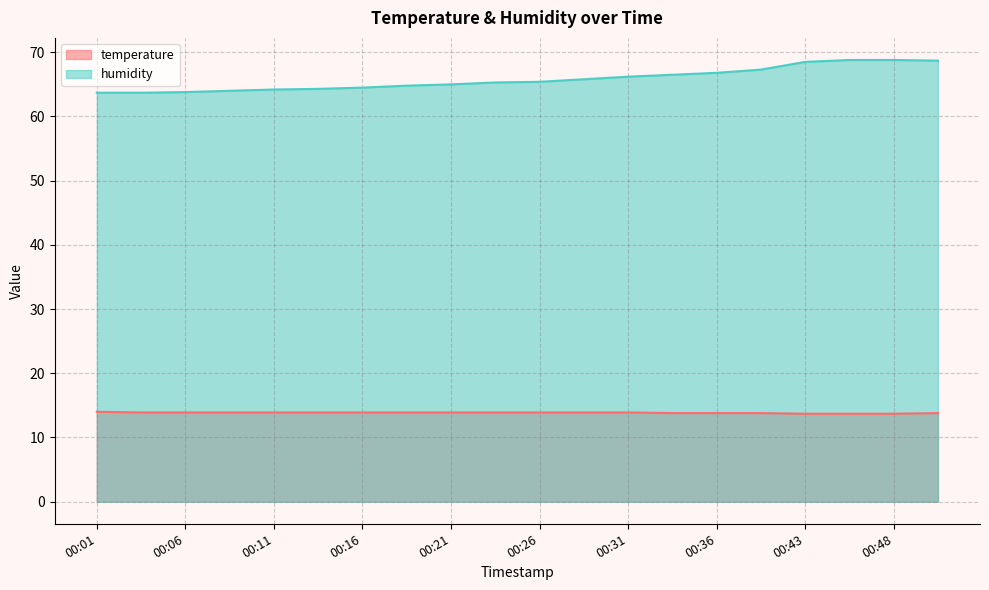

How many lines are shown in the chart?

2